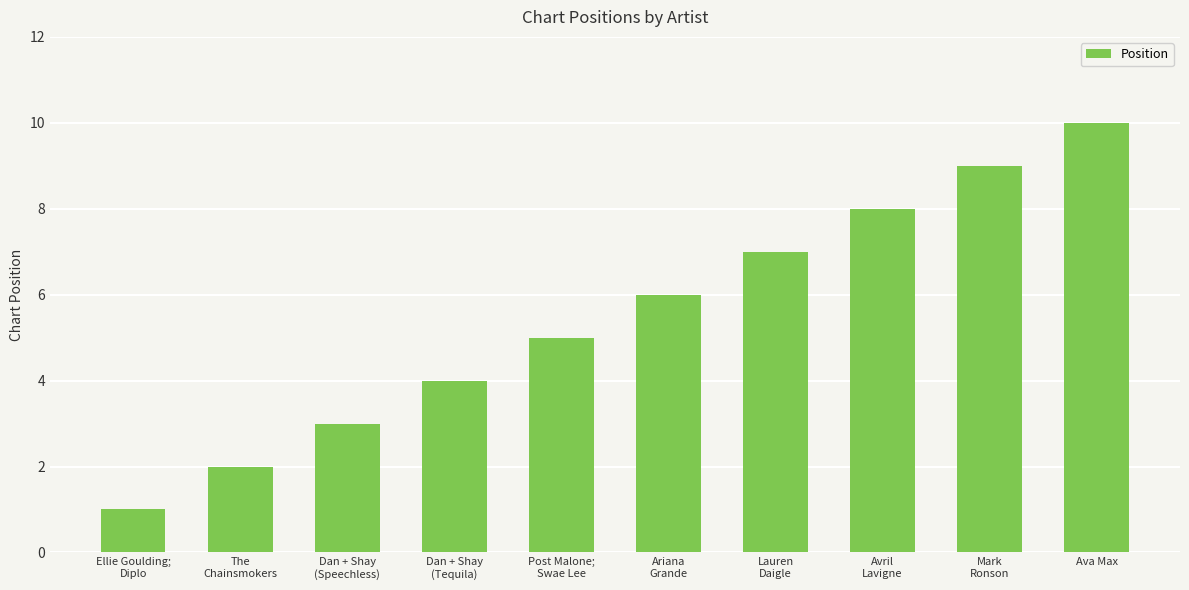

Rank the categories by value from lowest to highest.

Ellie Goulding;
Diplo, The
Chainsmokers, Dan + Shay
(Speechless), Dan + Shay
(Tequila), Post Malone;
Swae Lee, Ariana
Grande, Lauren
Daigle, Avril
Lavigne, Mark
Ronson, Ava Max